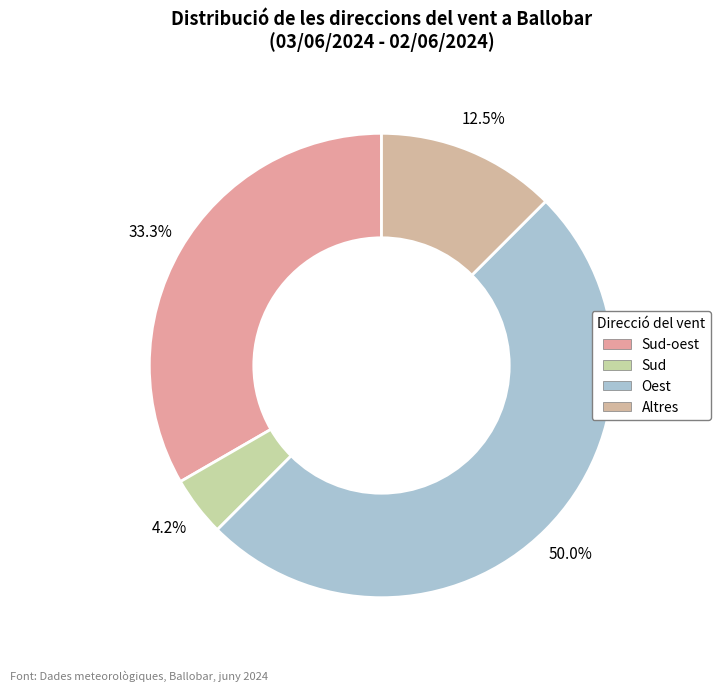

The Oest slice represents 31% of the pie. True or false?

False